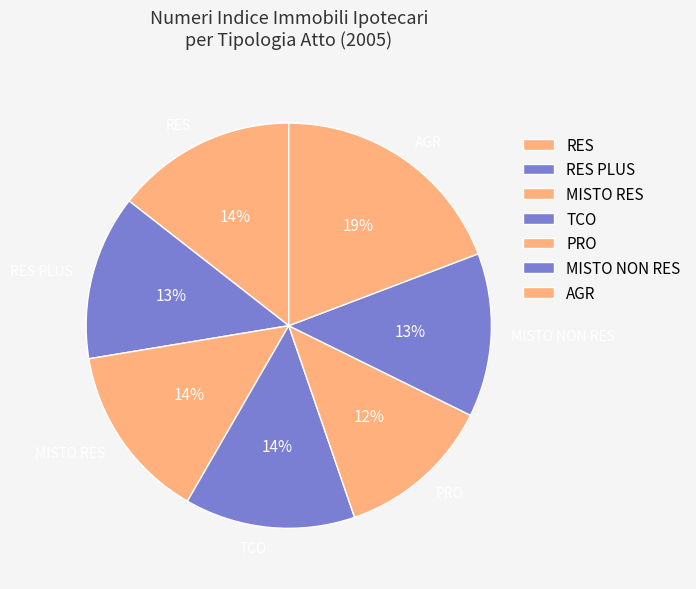

Does RES represent more than half of the total?

No